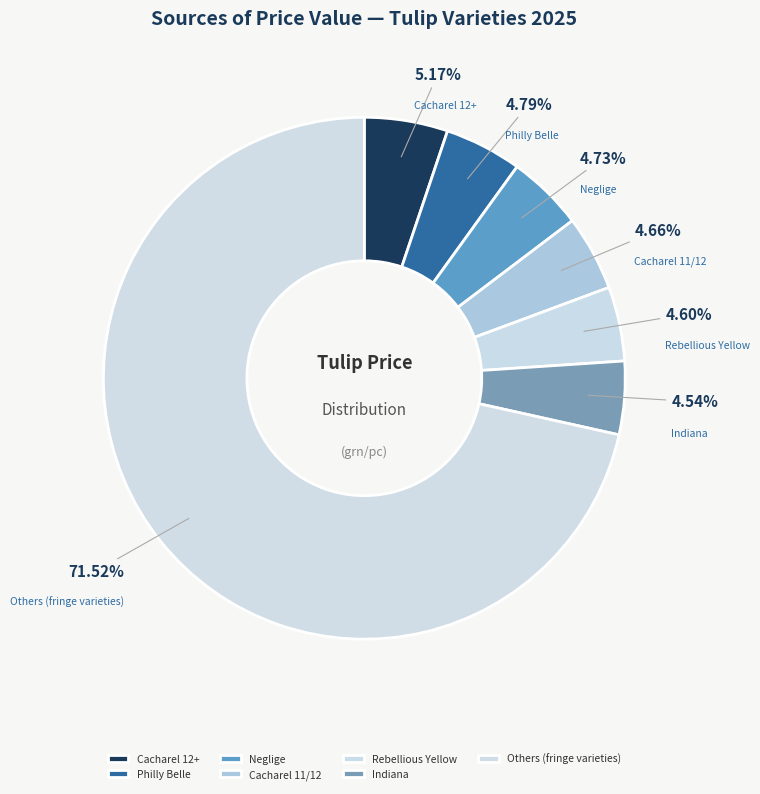

Combined, do Cacharel 12+ and Cacharel 11/12 account for over 50%?

No